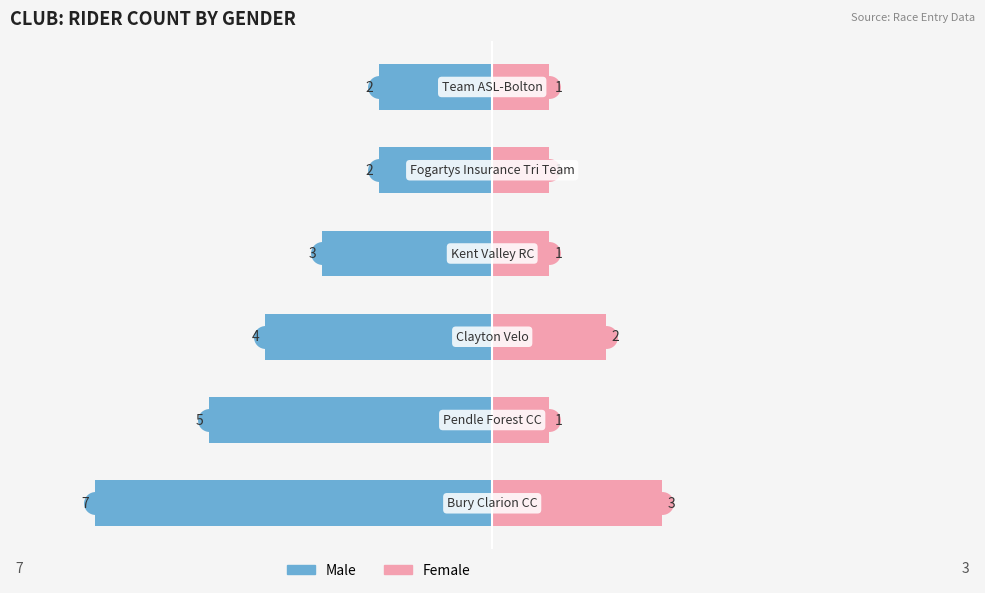

What is the greatest value displayed?

7